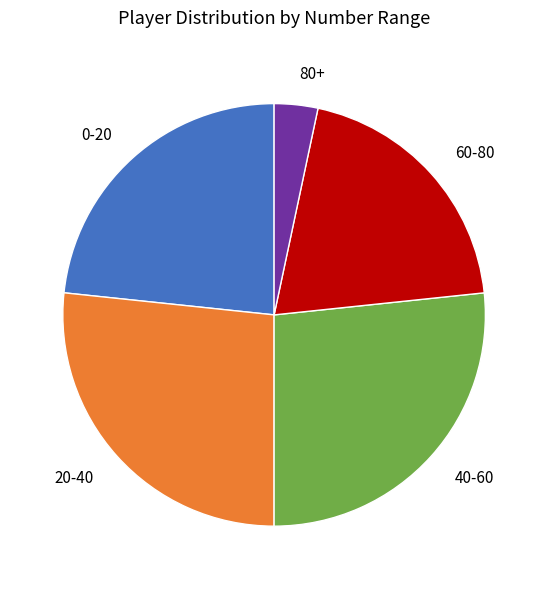

Is it true that 80+ is 3% of the pie?

True